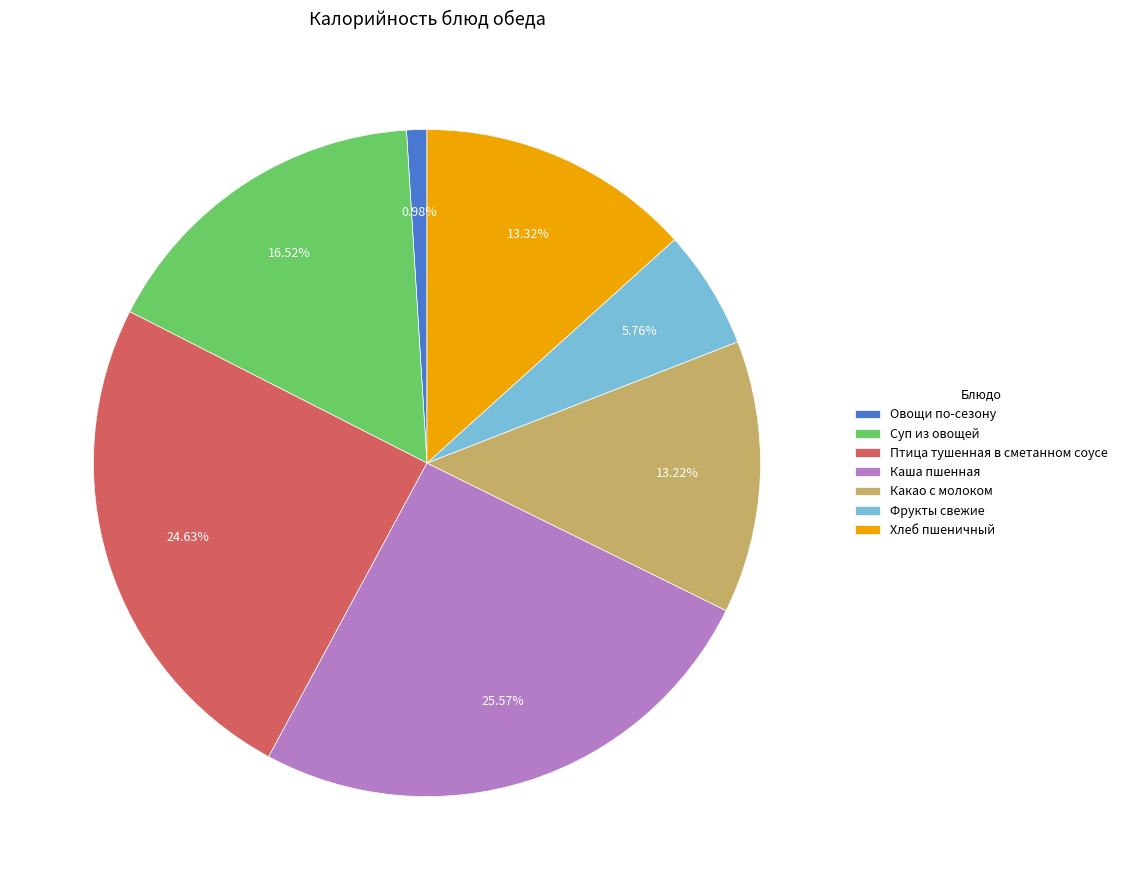

Count the number of slices in the pie.

7